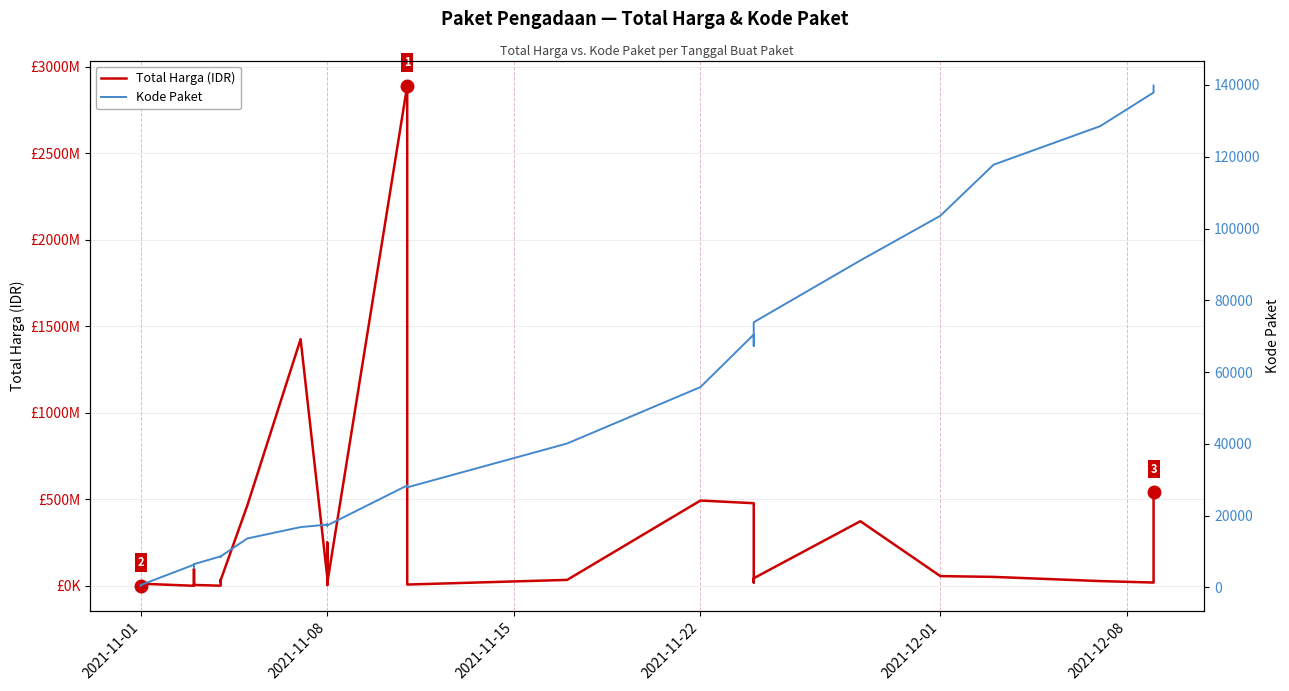

Reading right to left, transcribe all the data shown in this chart.

Total Harga (IDR): 541071000	18900000	27412000	51601000	56152800	373404000	43859200	19175000	477600000	493000000	34292000	7401240	39440000	2892122000	15513960	250350000	4350000	9180000	49730040	1425867900	464002100	32441200	23653000	34000000	577875	5129000	265000	4672200	78000	2772000	98772570	8742500	182000	12453900	333600
Kode Paket: 139817	137876	128516	117783	103541	91101	73894	67279	70453	55826	40112	27891	28271	28425	17283	17238	17580	17272	17509	16823	13652	8646	8601	8530	8668	6503	6246	6300	5449	6214	5997	6397	6350	675	464